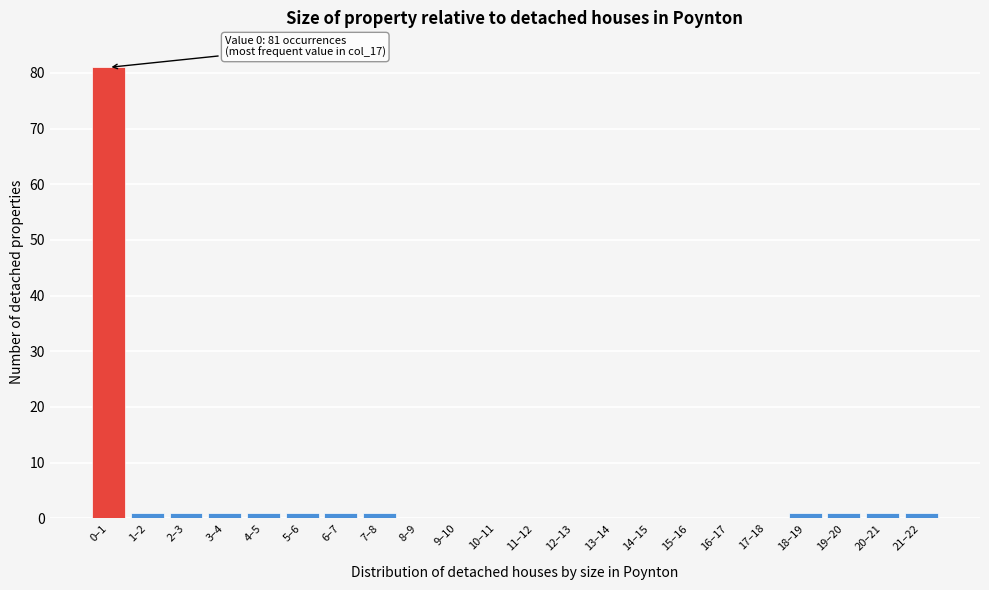

Reading left to right, transcribe all the data shown in this chart.

0–1=81	1–2=1	2–3=1	3–4=1	4–5=1	5–6=1	6–7=1	7–8=1	8–9=0	9–10=0	10–11=0	11–12=0	12–13=0	13–14=0	14–15=0	15–16=0	16–17=0	17–18=0	18–19=1	19–20=1	20–21=1	21–22=1